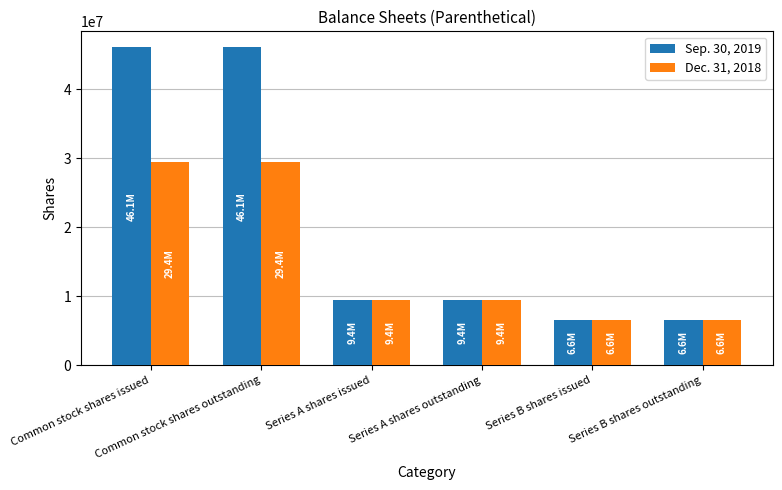

Is it true that Dec. 31, 2018 equals 15128388 at Series A shares outstanding?

False